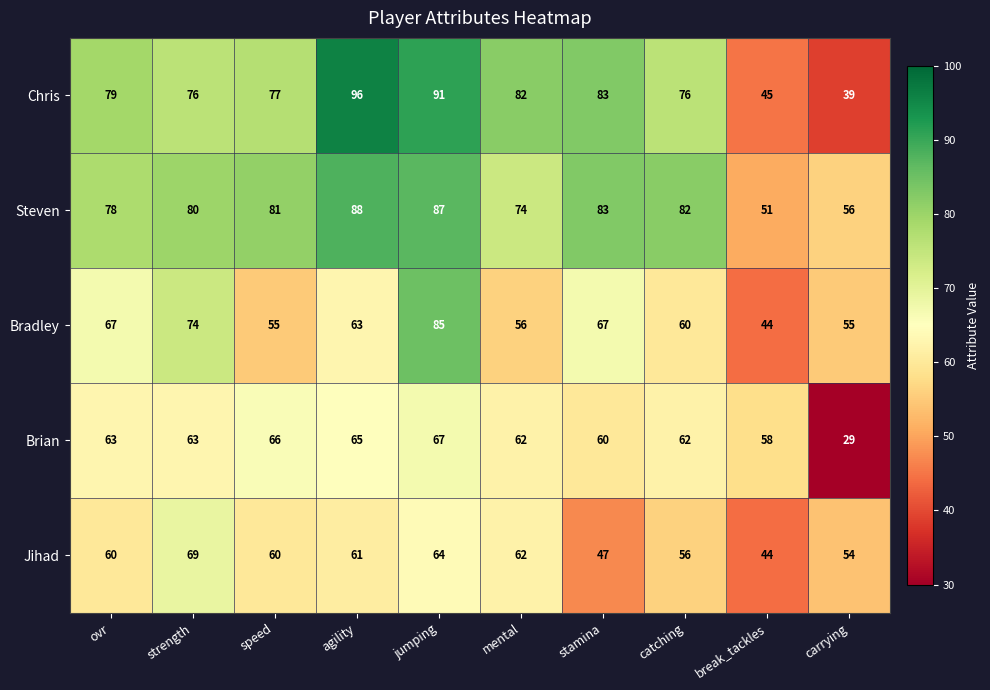

List the series in order of their peak value, highest first.

Chris, Steven, Bradley, Jihad, Brian